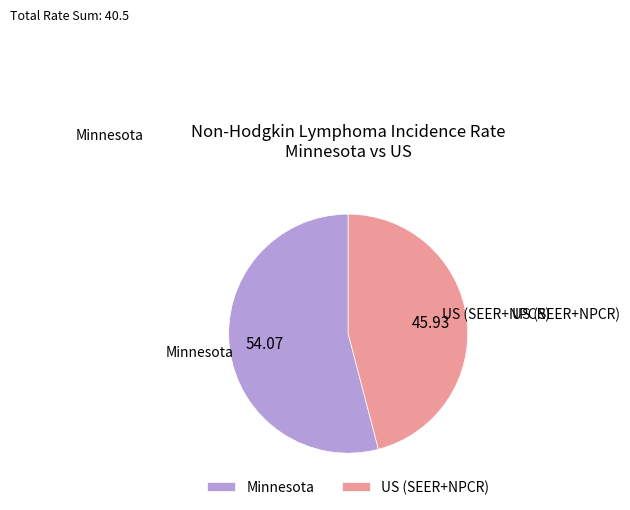

Do US (SEER+NPCR) and Minnesota together represent more than half of the pie?

Yes